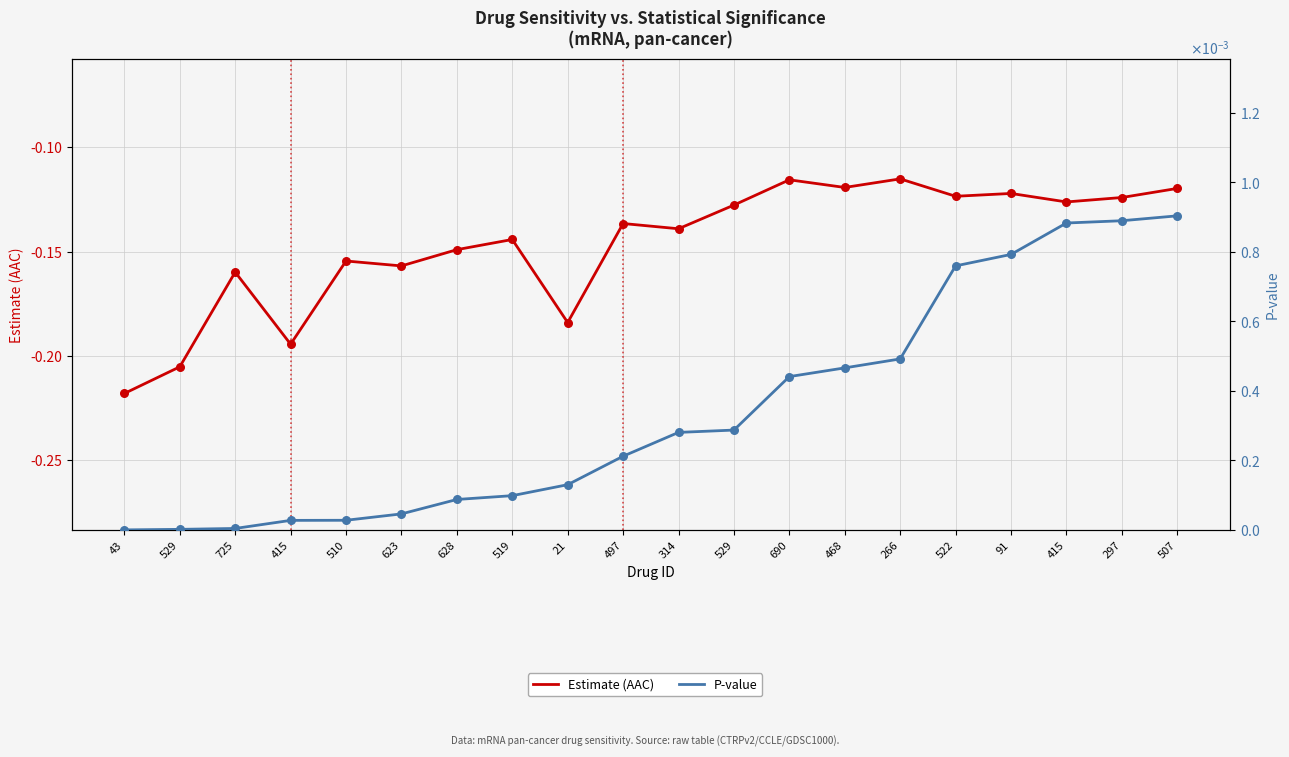

Which series contains the lowest Y value?

Estimate (AAC)